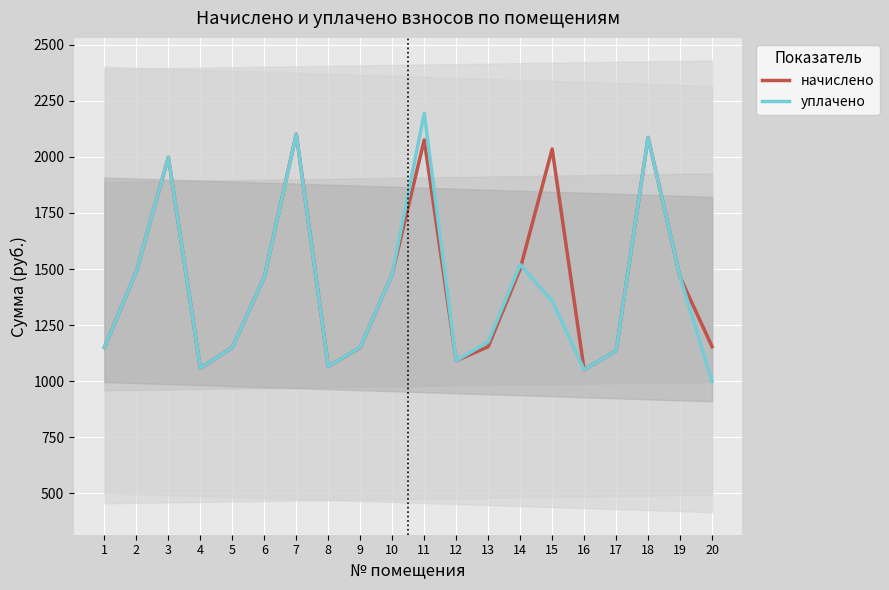

How many lines are shown in the chart?

2